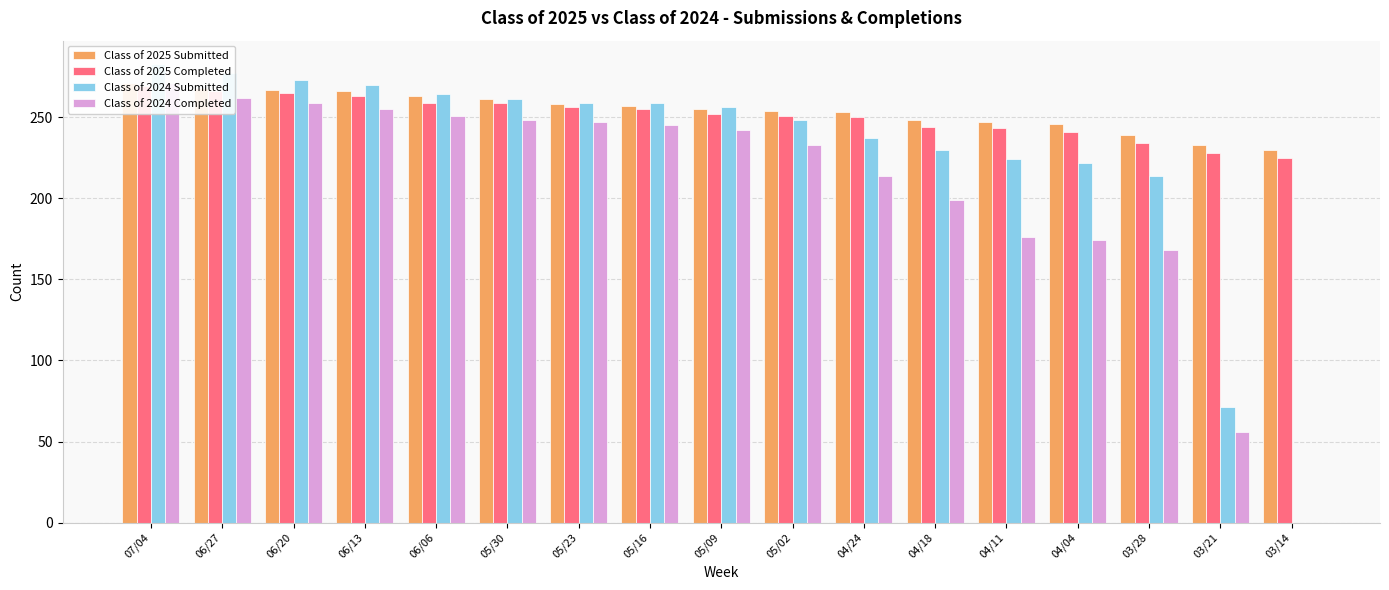

What is the label of the 2nd bar from the right?

03/21